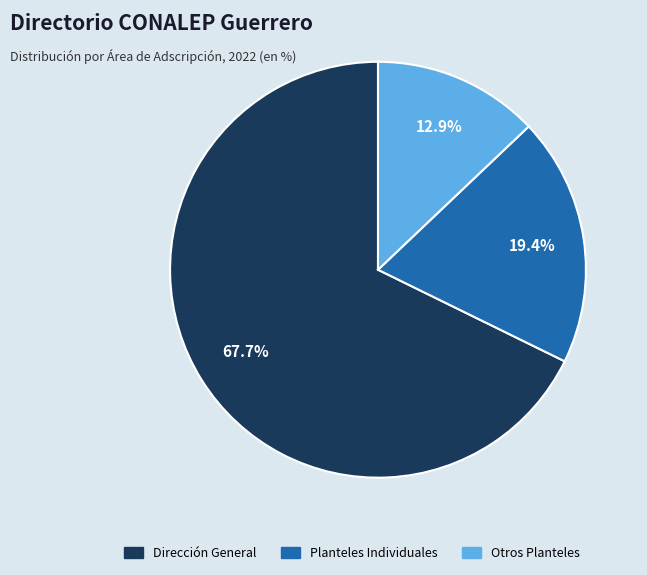

Count the number of slices in the pie.

3